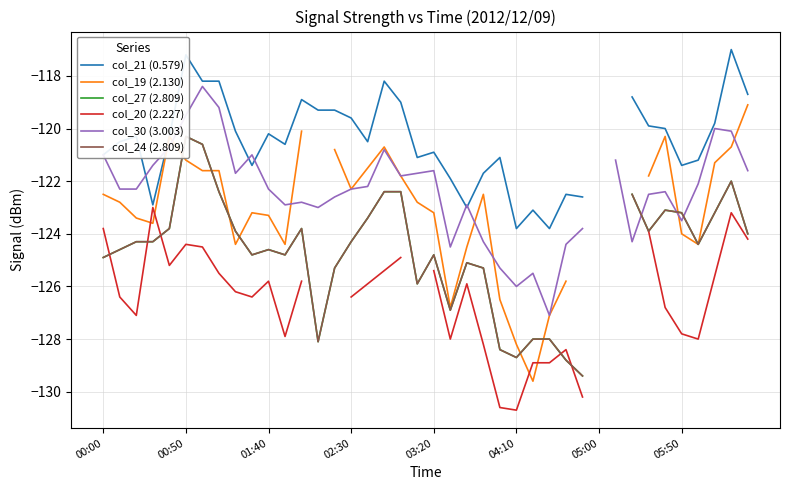

What is the label of the 8th point from the left?

05:50